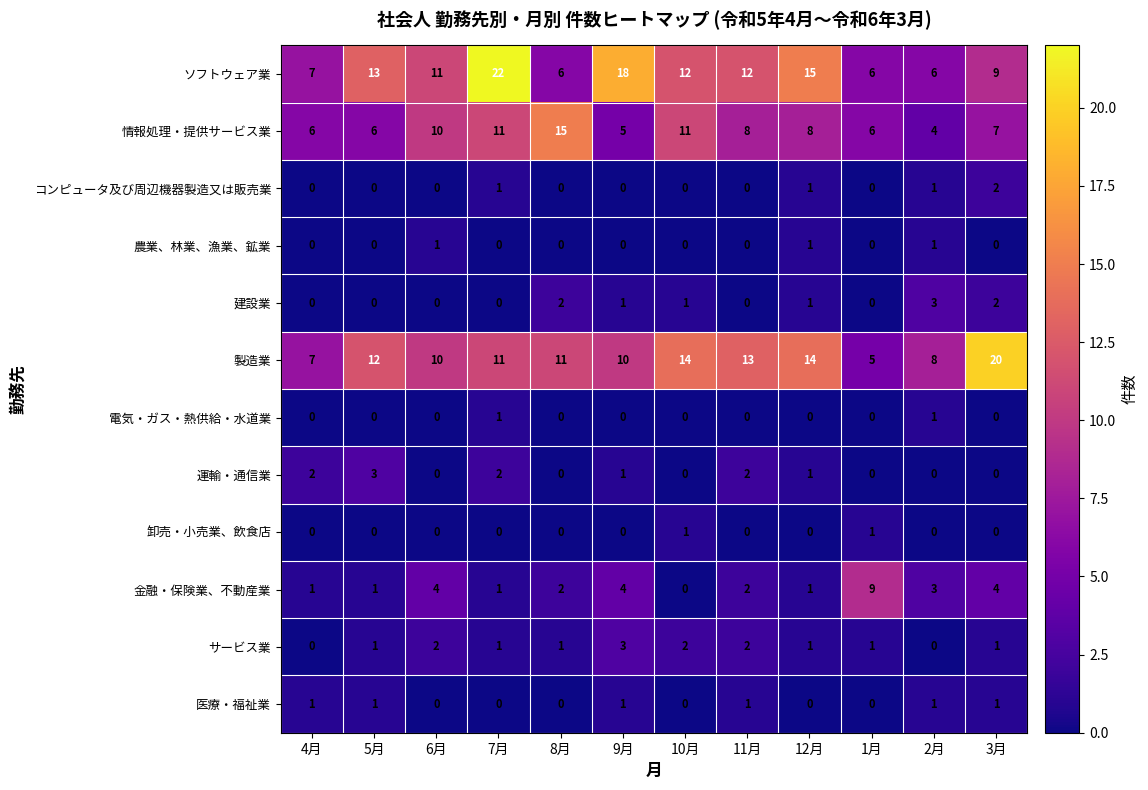

What is the lowest value of the ソフトウェア業 series?

6